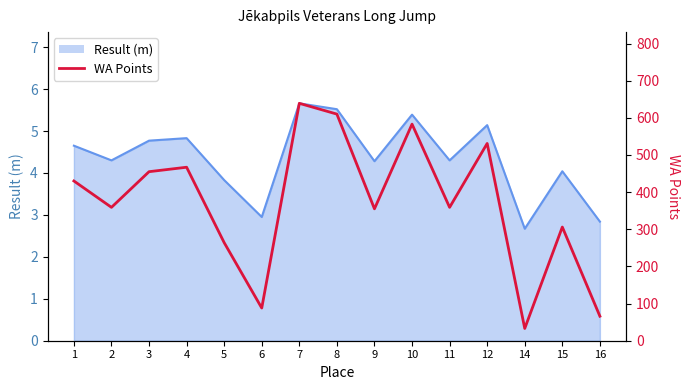

What is the change in value from 7 to 12?

-108